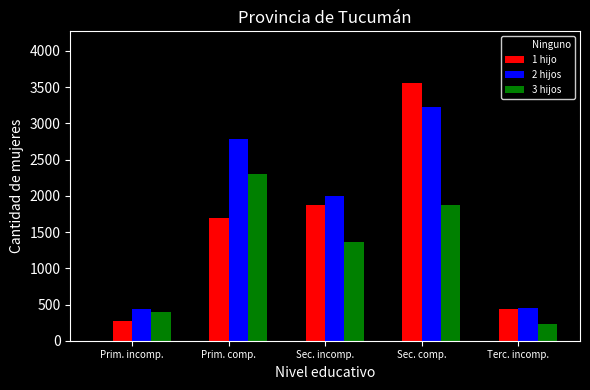

Which series has the largest total across all categories?

2 hijos